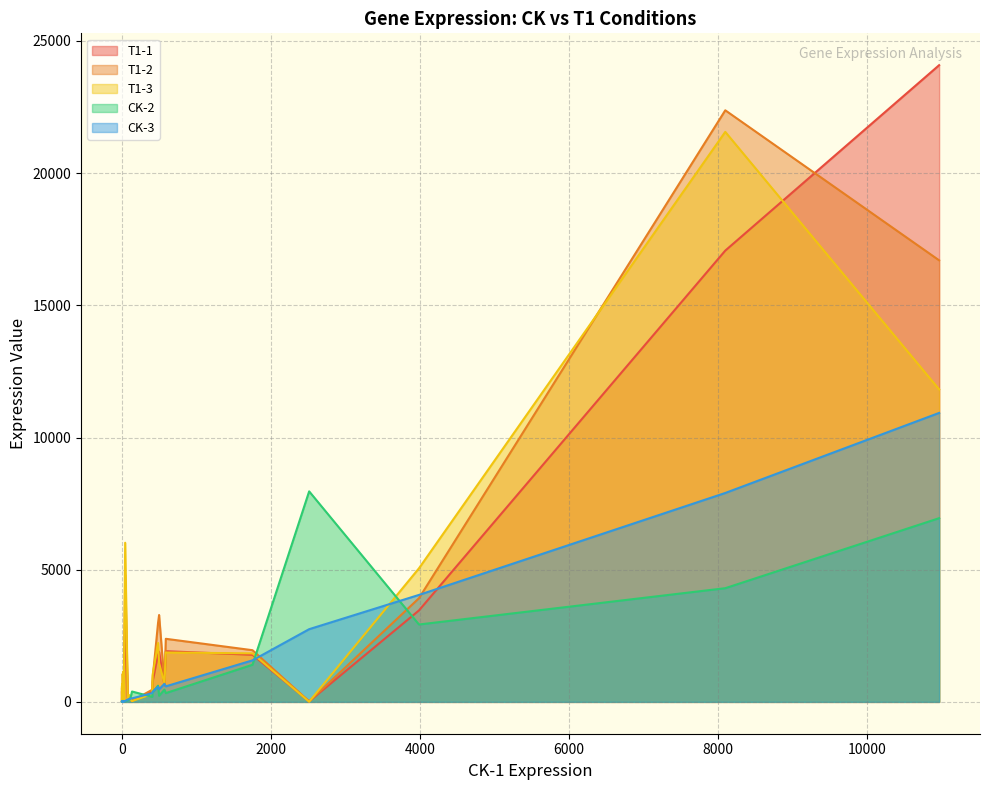

What are all the series names shown in the legend?

T1-1, T1-2, T1-3, CK-2, CK-3